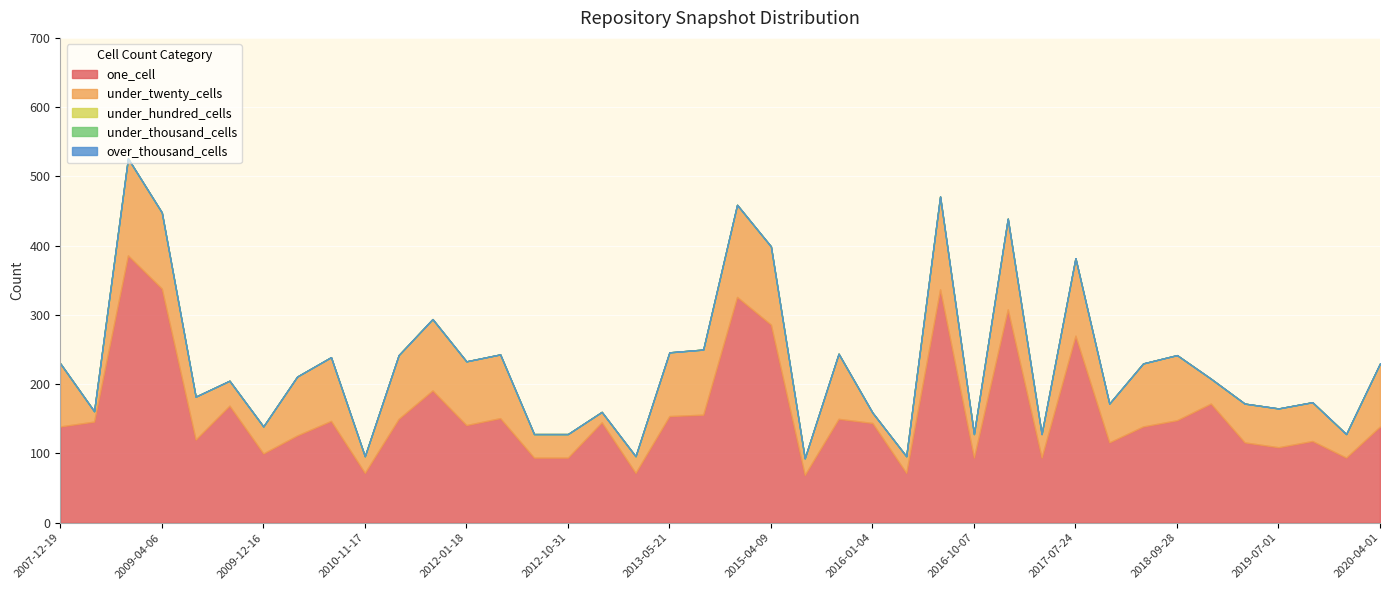

What is the label of the 16th point from the right?

2016-01-04